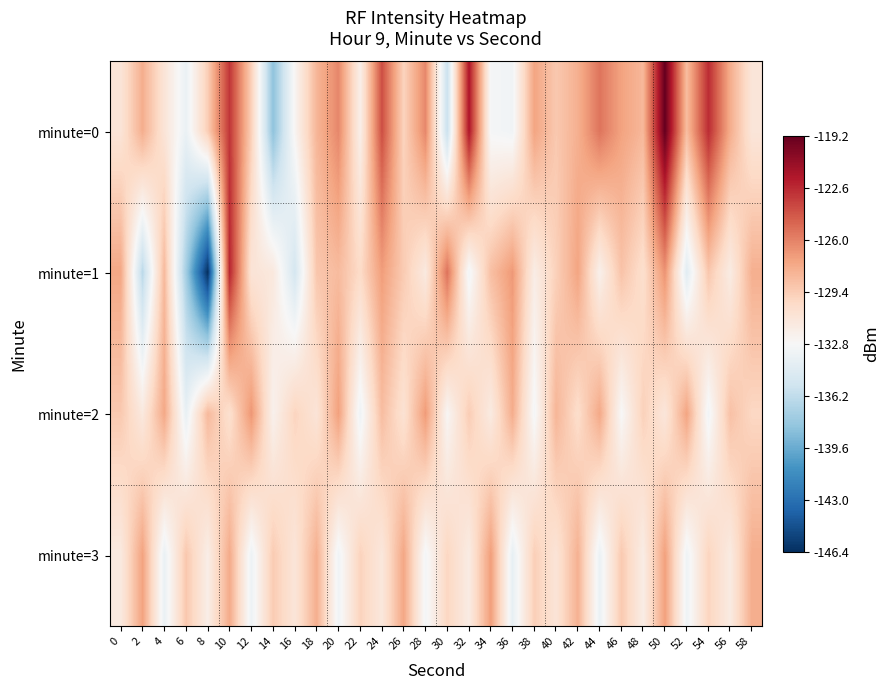

Which series has the largest range (max minus min)?

minute=1